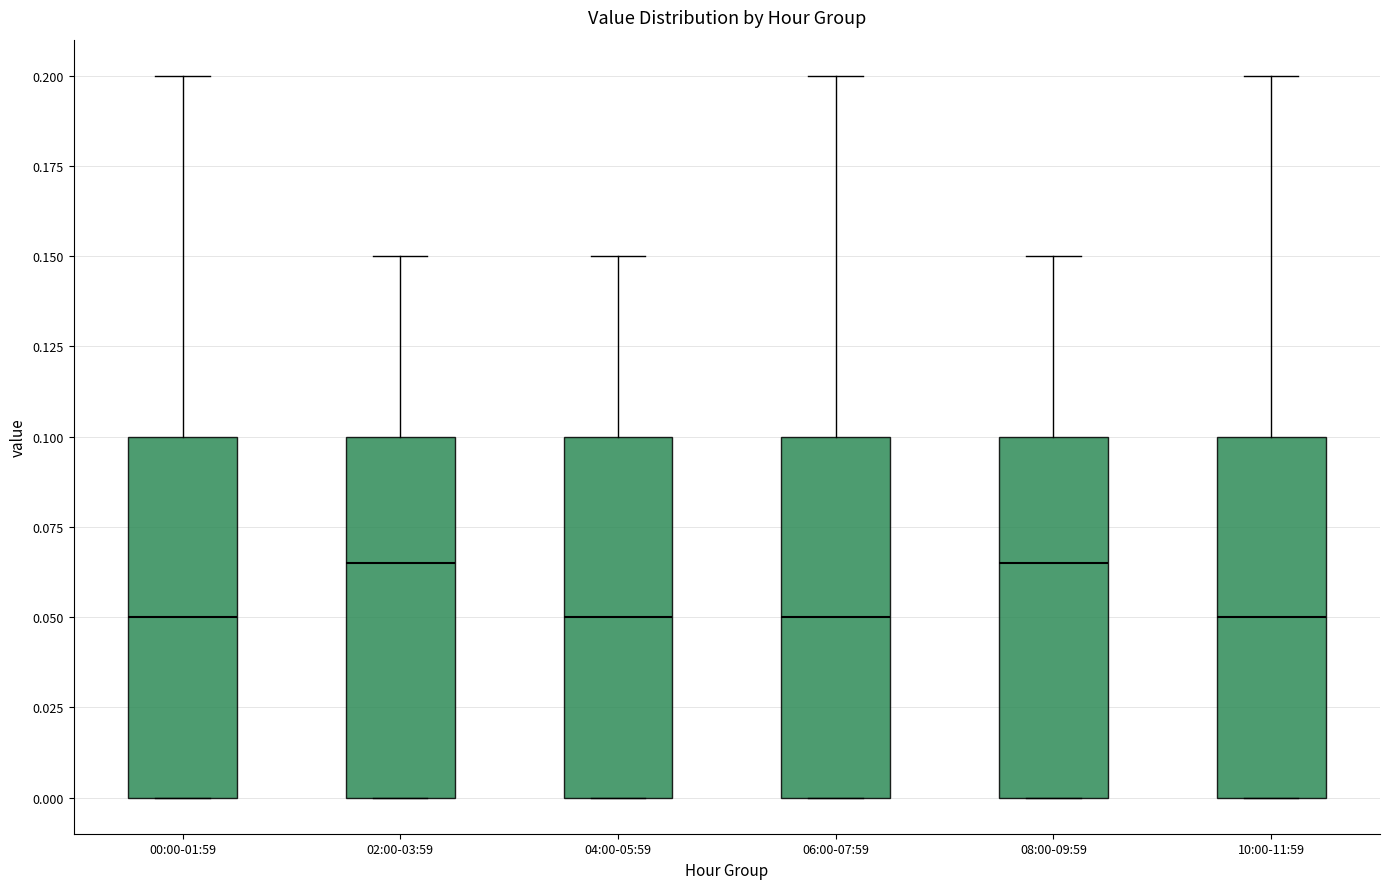

Reading left to right, transcribe this box plot: for each box, give where its median line is, the range the box spans, and where its two whiskers end, as read against the y-axis. The values are not printed on the chart, so give them approximately, as read against the axis.

00:00-01:59: median 0.050, box 0.000 to 0.100, whiskers 0.000 to 0.200
02:00-03:59: median 0.065, box 0.000 to 0.100, whiskers 0.000 to 0.150
04:00-05:59: median 0.050, box 0.000 to 0.100, whiskers 0.000 to 0.150
06:00-07:59: median 0.050, box 0.000 to 0.100, whiskers 0.000 to 0.200
08:00-09:59: median 0.065, box 0.000 to 0.100, whiskers 0.000 to 0.150
10:00-11:59: median 0.050, box 0.000 to 0.100, whiskers 0.000 to 0.200